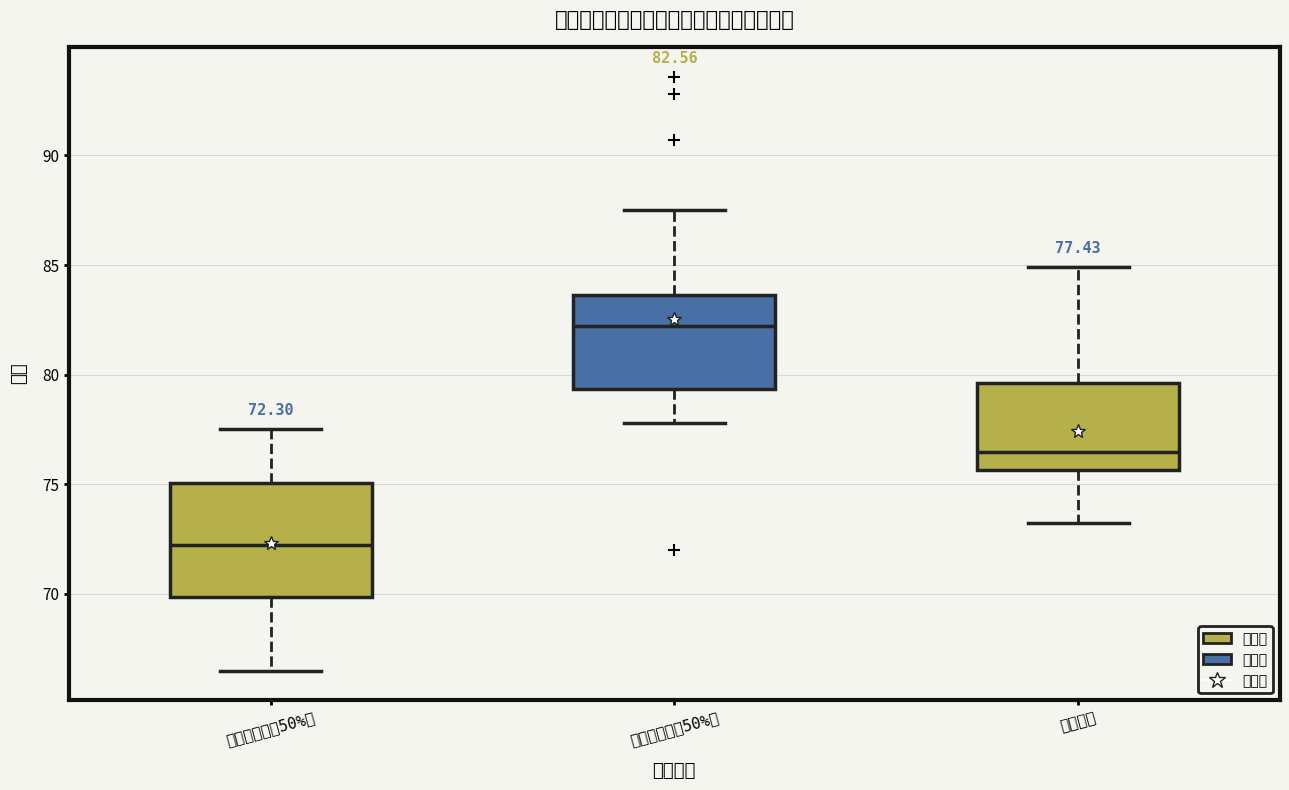

Which box is the tallest, from its lower edge to its upper edge?

笔试成绩（占50%）